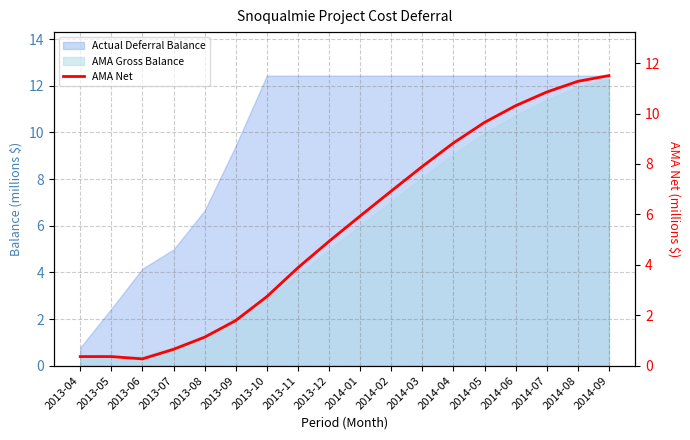

What is the sum of all values?

99.3